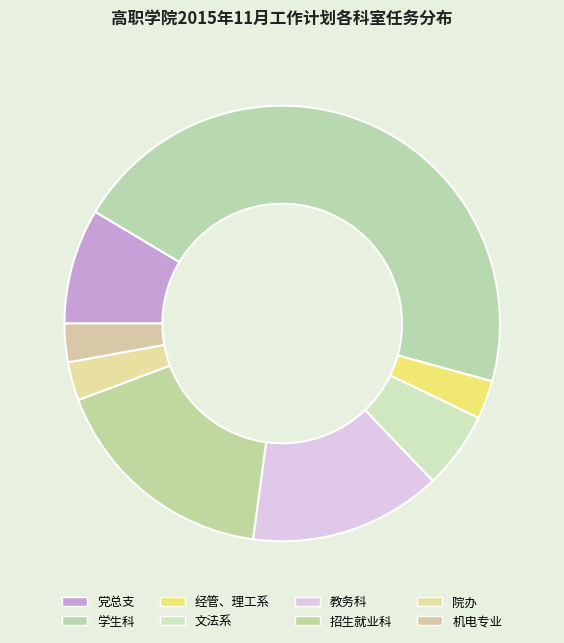

What is the total percentage of 文法系 and 教务科?

20.0%